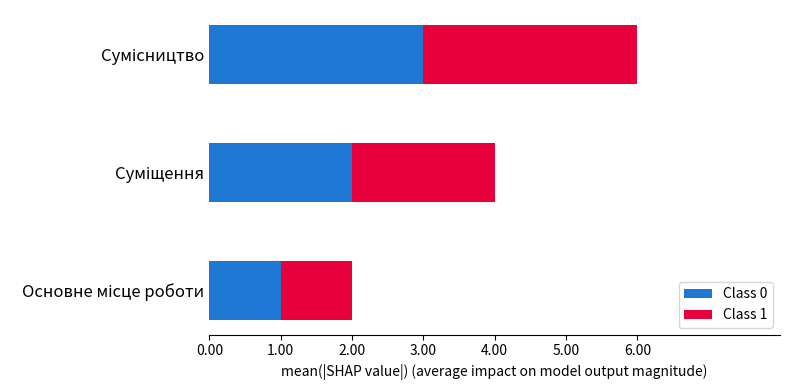

What is the maximum value for Class 0?

3